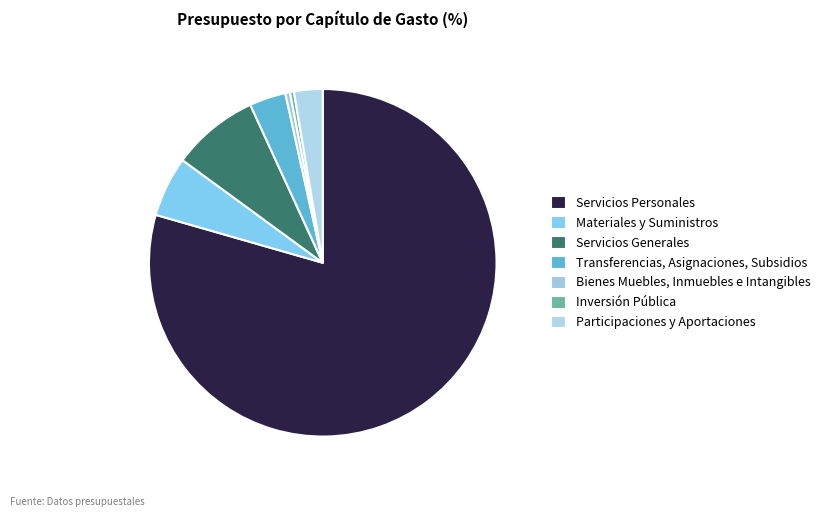

Count the number of slices in the pie.

7